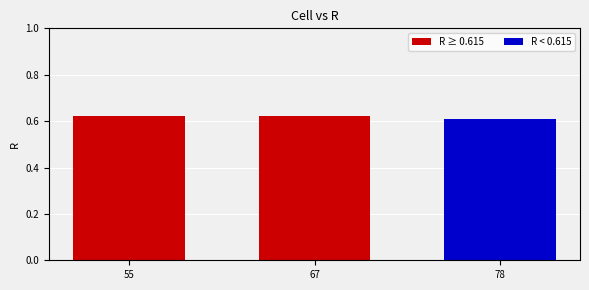

The chart shows a value of 0.2 at 67. True or false?

False